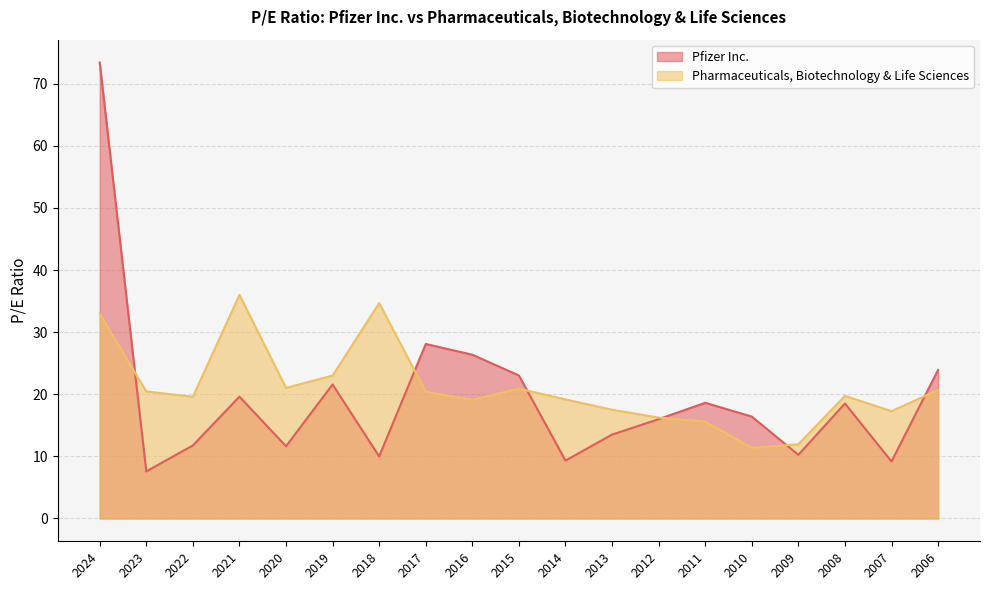

Reading left to right, what are all the values shown in this chart?

Pfizer Inc.: 73.4	7.6	11.8	19.6	11.6	21.6	10.0	28.1	26.4	23.0	9.3	13.5	16.0	18.6	16.4	10.2	18.5	9.2	23.9
Pharmaceuticals, Biotechnology & Life Sciences: 33.0	20.5	19.6	36.0	21.0	23.0	34.7	20.4	19.1	20.9	19.2	17.5	16.2	15.6	11.4	11.9	19.7	17.3	20.7